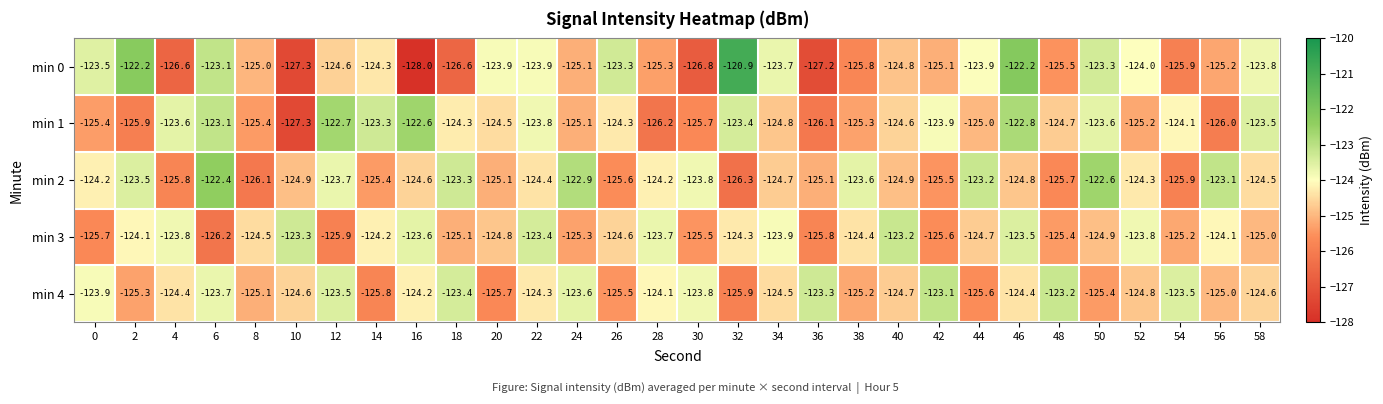

What is the spread (max minus min) of values at 58?

1.5